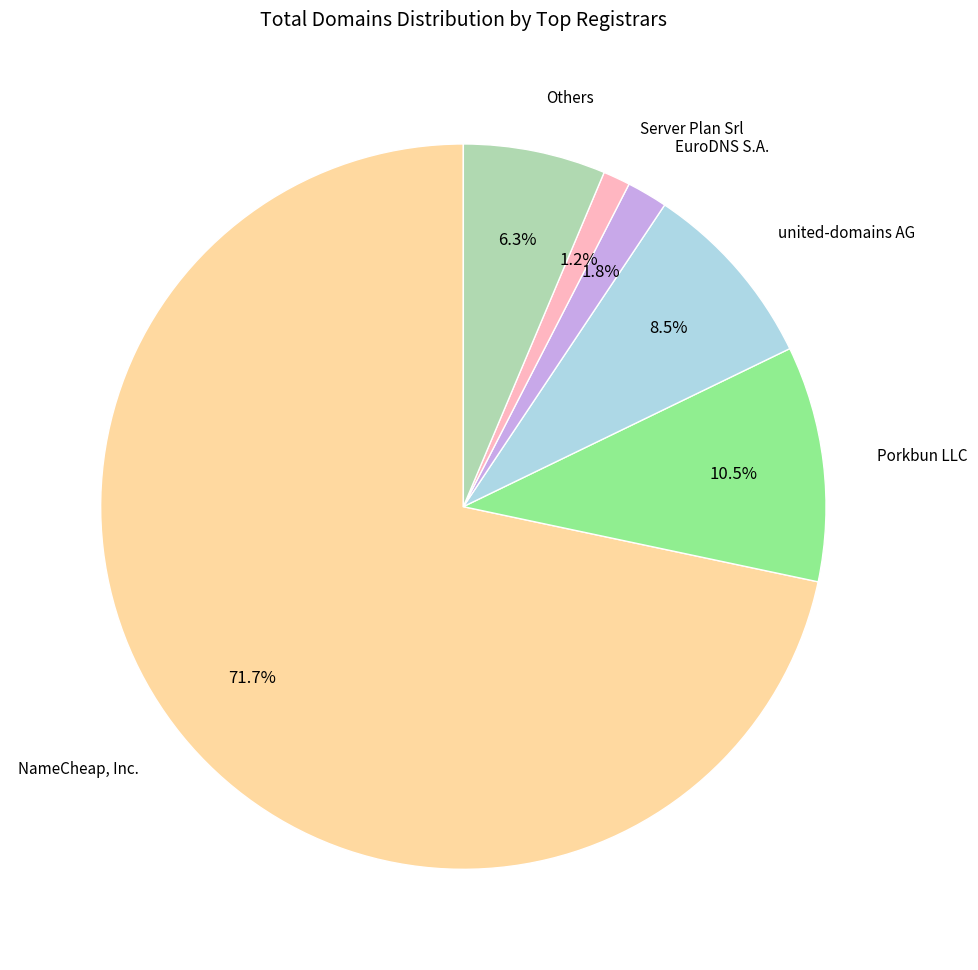

Count the number of slices in the pie.

6